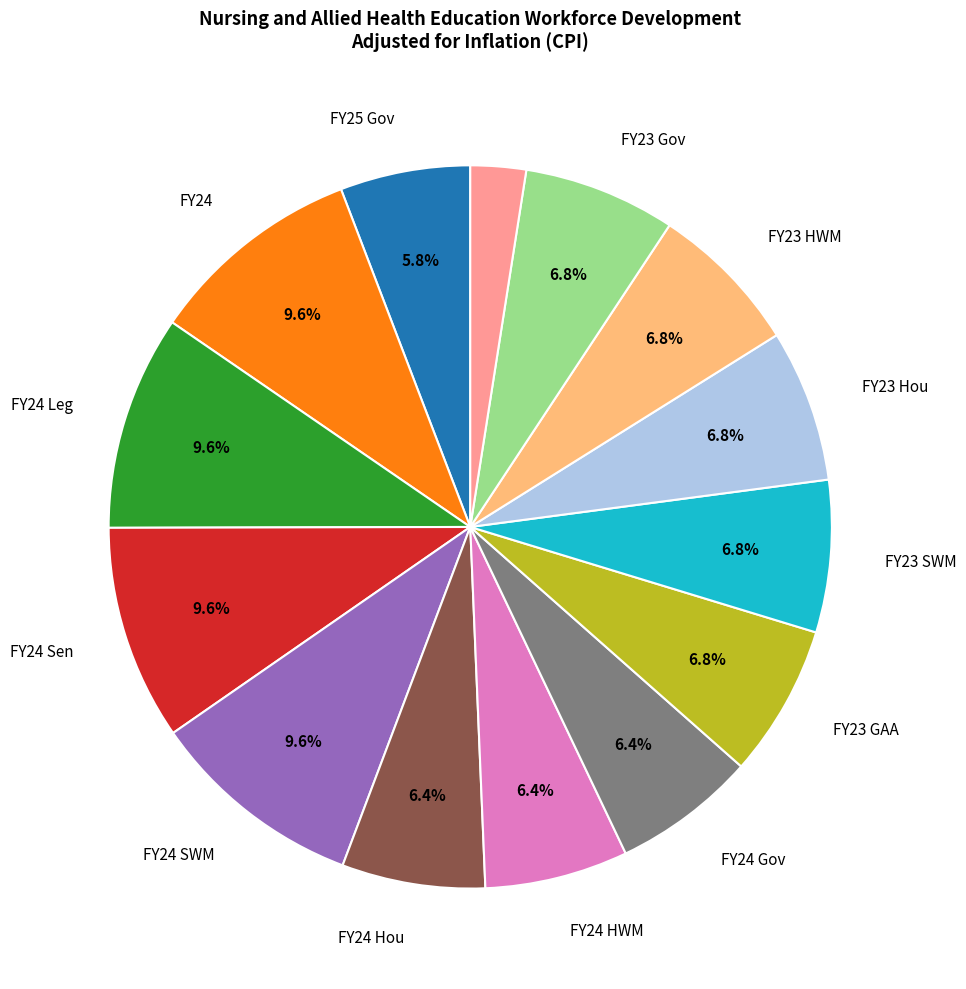

Is there any slice that represents more than half of the pie?

No